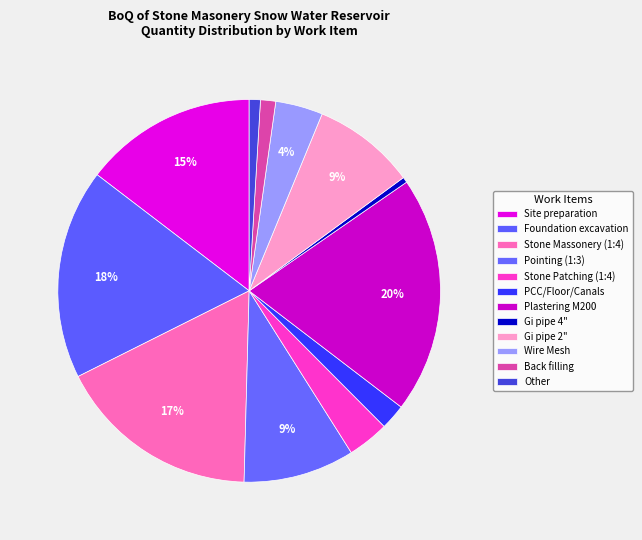

What percentage do Foundation excavation and Wire Mesh together represent?

21.8%